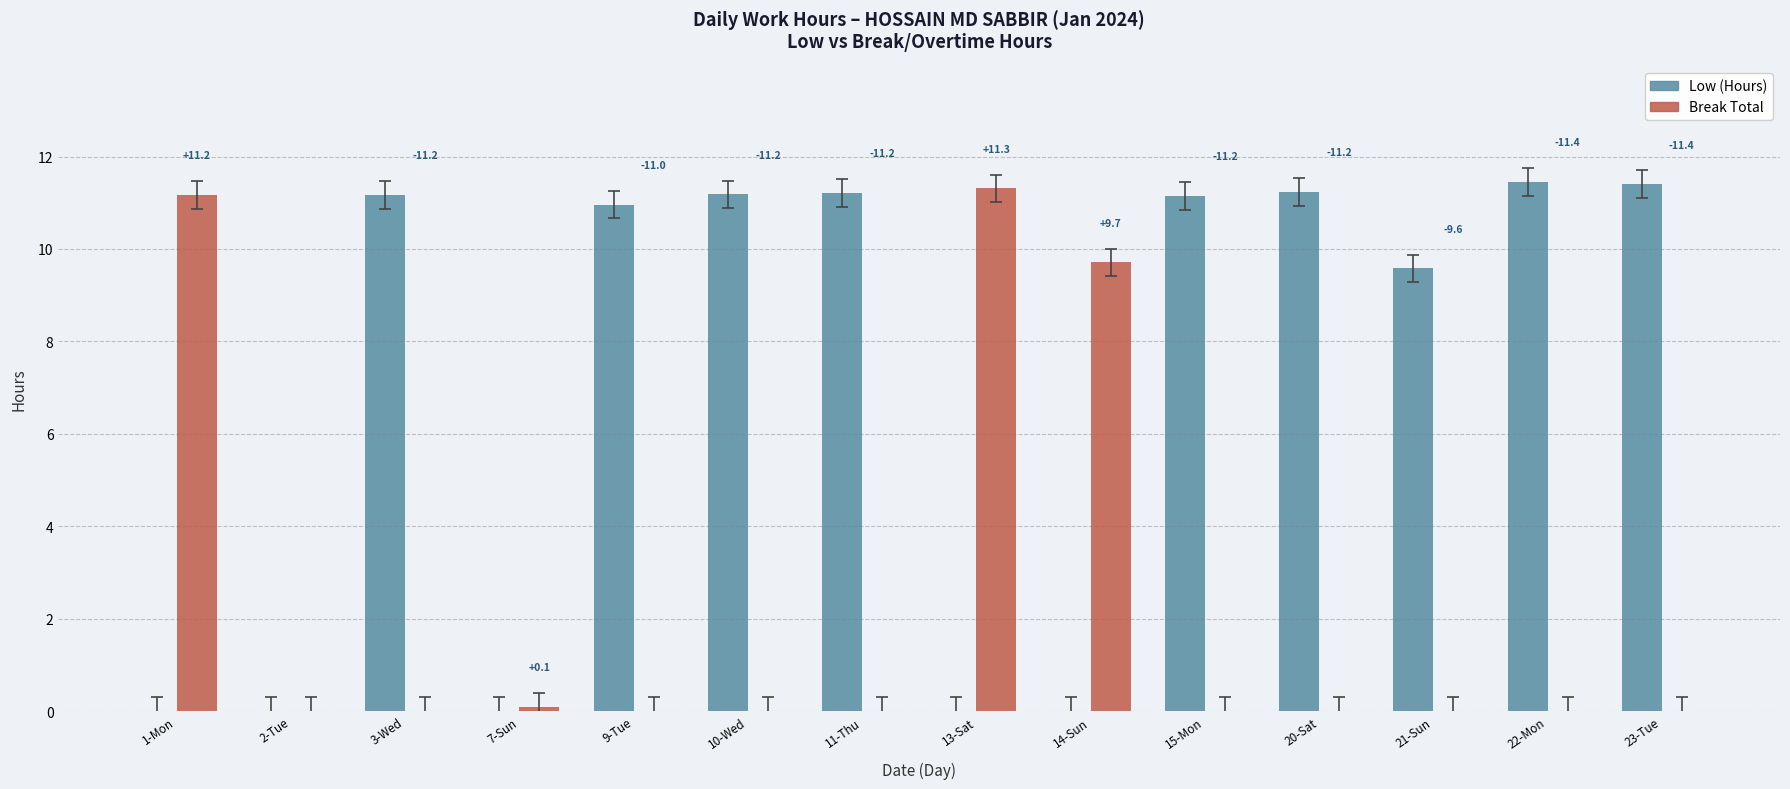

Is it true that Break Total equals 0.0 at 15-Mon?

True